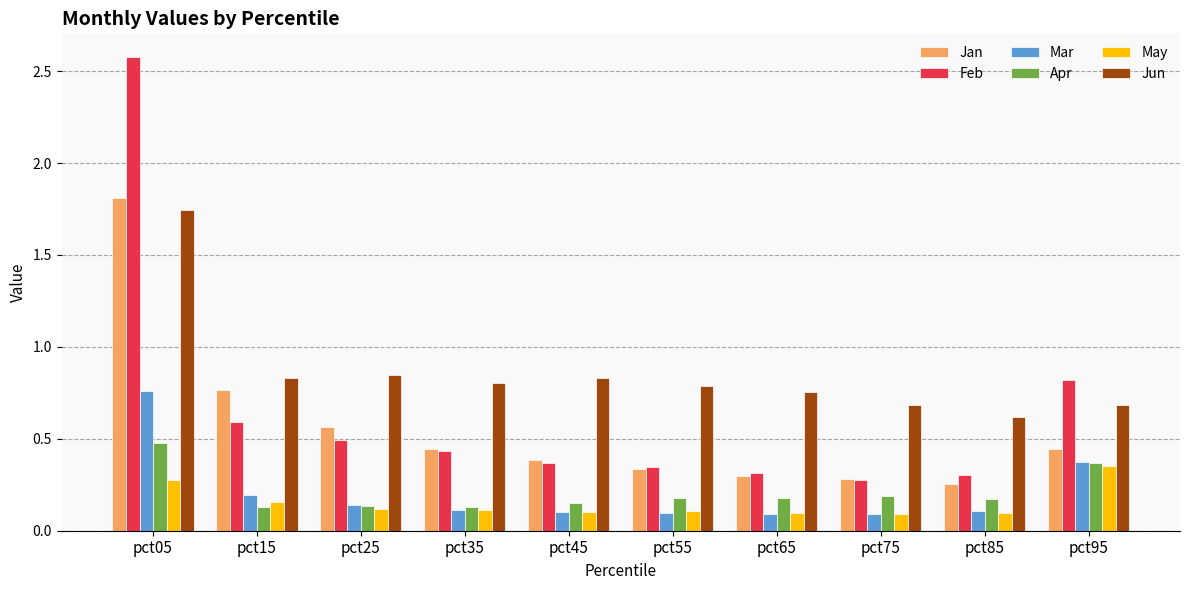

What is the maximum value shown in the chart?

2.6